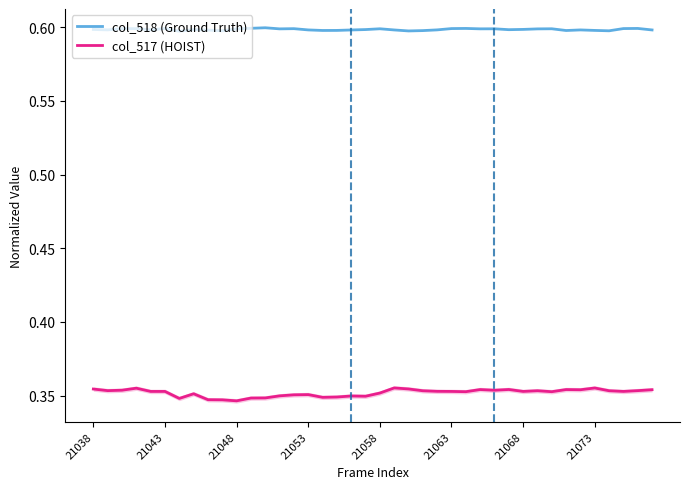

What is the difference between the highest and lowest values at 14?

0.2